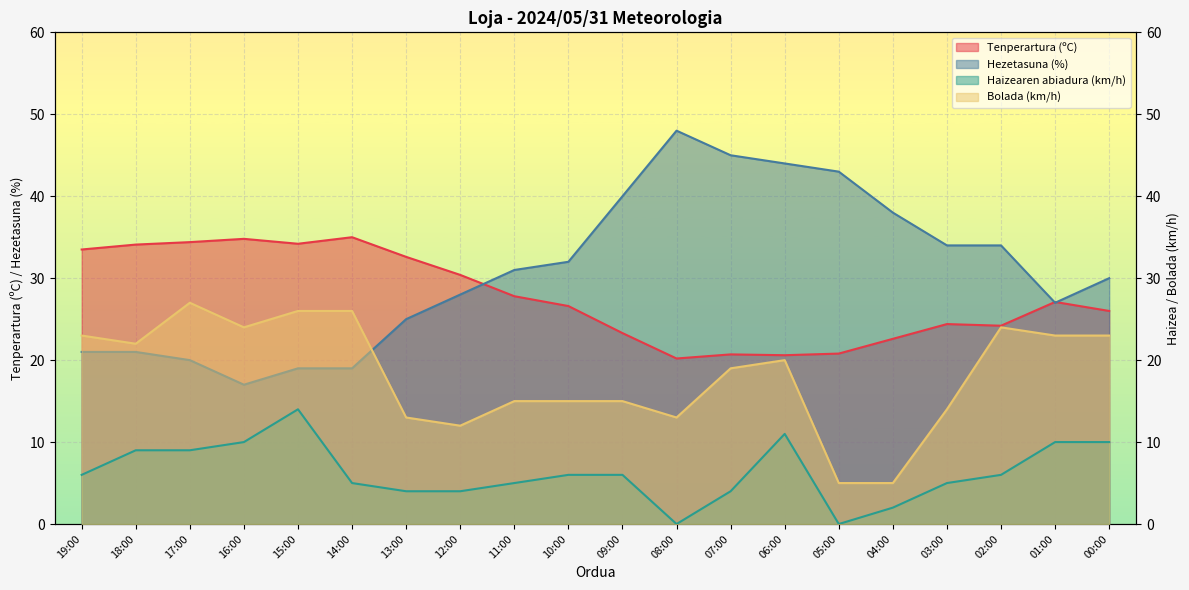

Rank the categories by Hezetasuna (%) value from highest to lowest.

08:00, 07:00, 06:00, 05:00, 09:00, 04:00, 03:00, 02:00, 10:00, 11:00, 00:00, 12:00, 01:00, 13:00, 19:00, 18:00, 17:00, 15:00, 14:00, 16:00